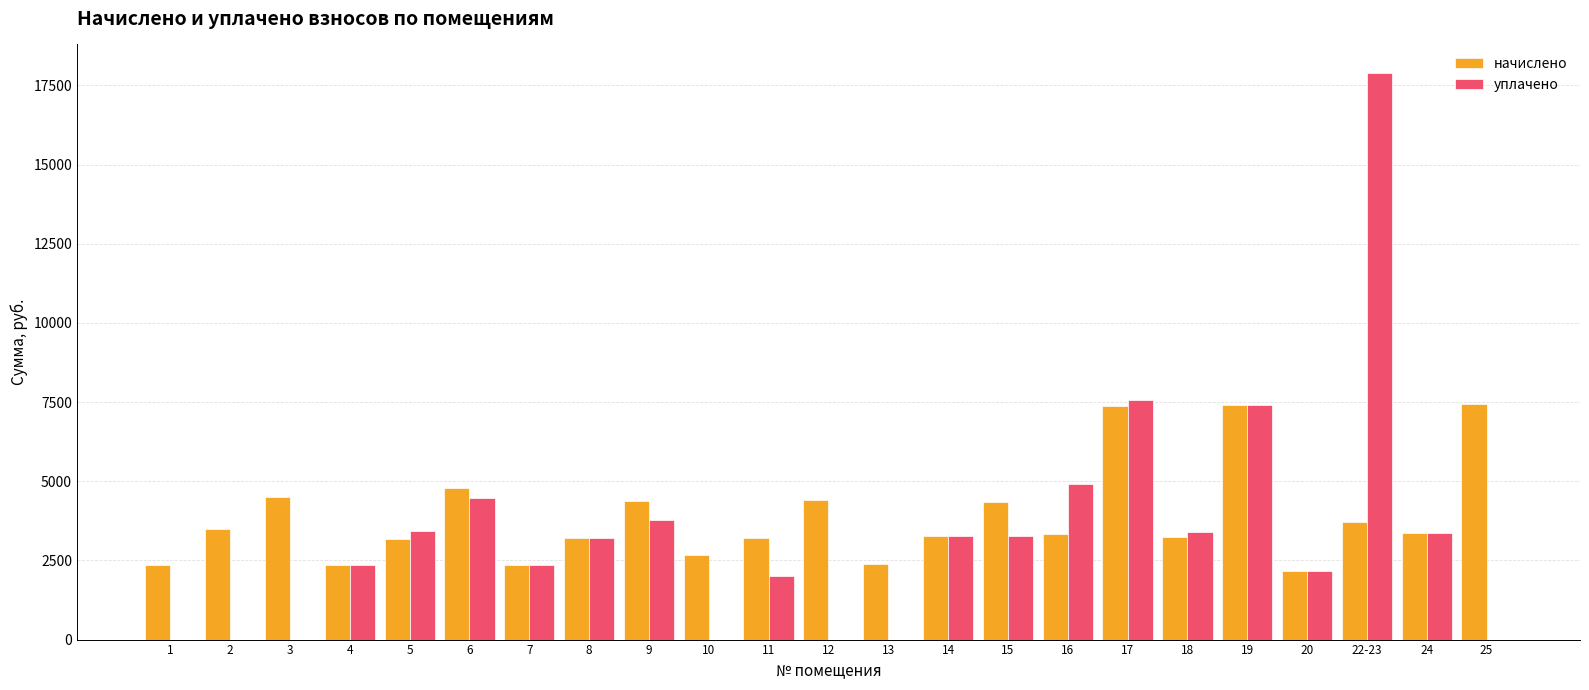

What is the sum of all уплачено values?

74857.9